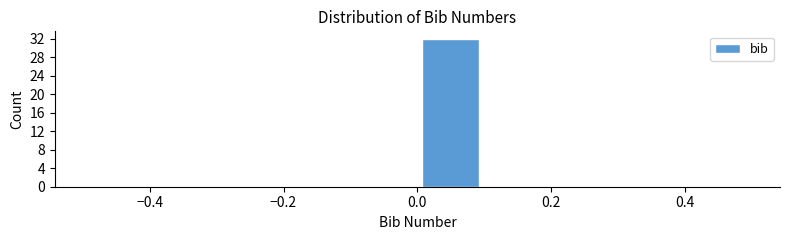

Which range on the x-axis has the tallest bar?

0.0 to 0.1